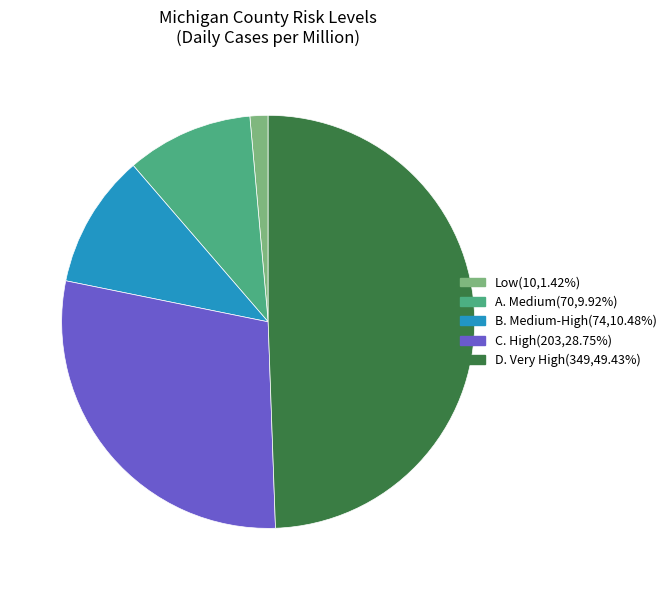

How many slices are in this pie chart?

5